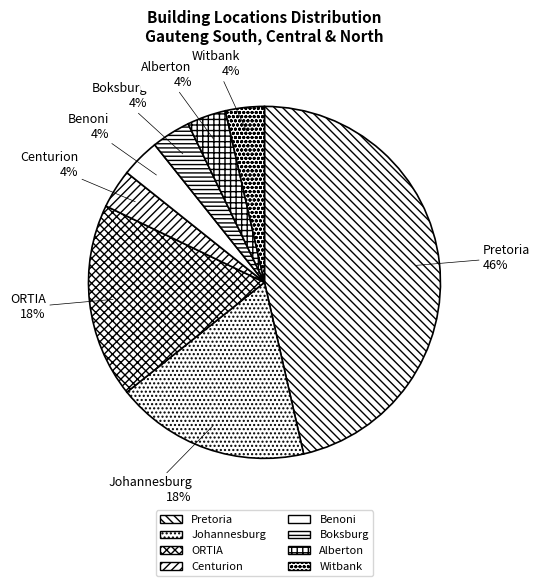

Which category has the biggest portion of the pie?

Pretoria